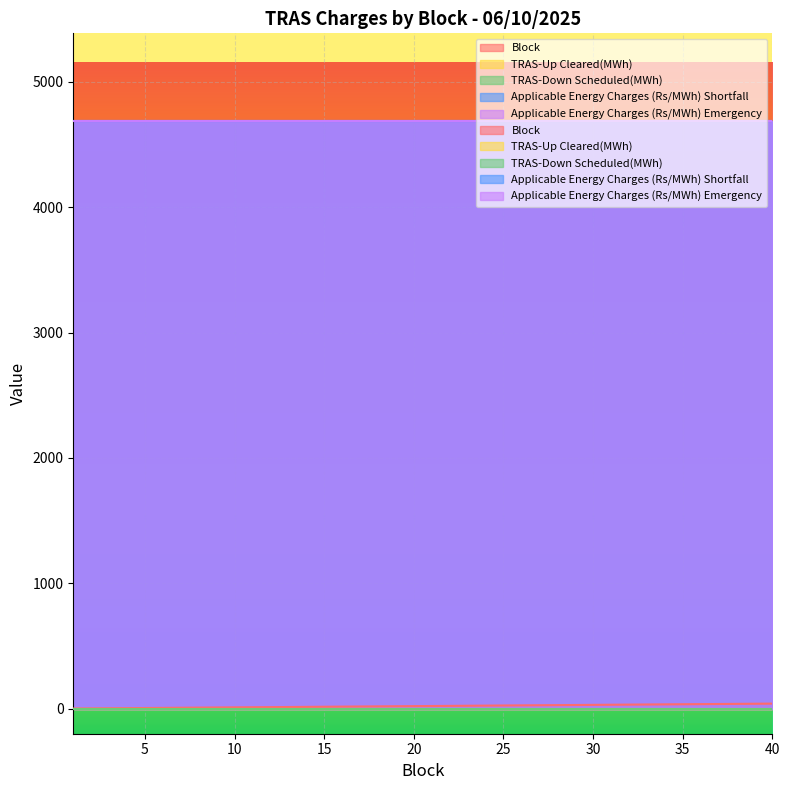

Does the chart display data point markers on the line(s)?

No